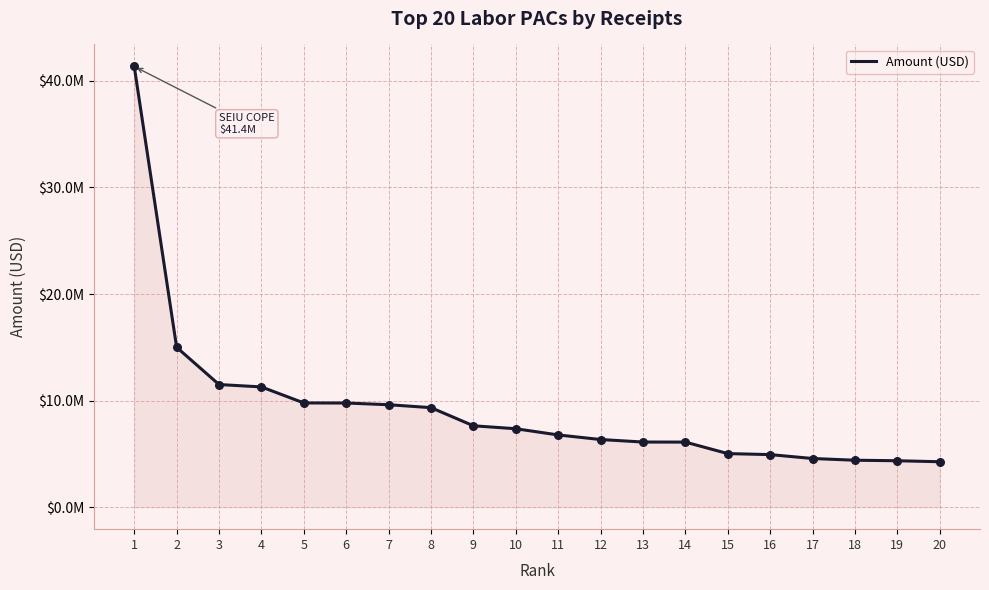

What is the change in value from 1 to 18?

-36950758.6